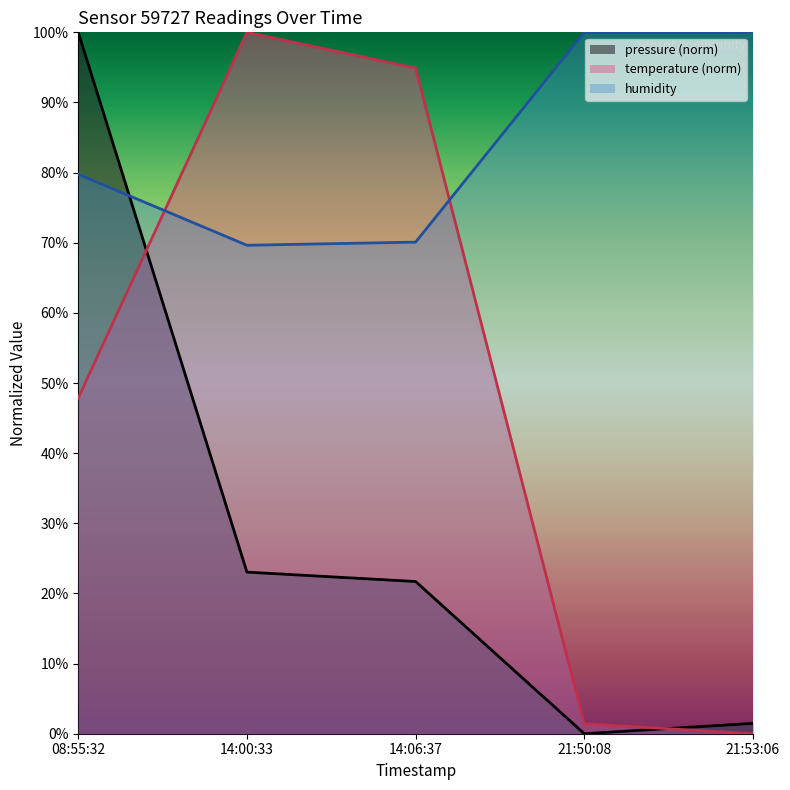

What is the maximum value shown in the chart?

100.0